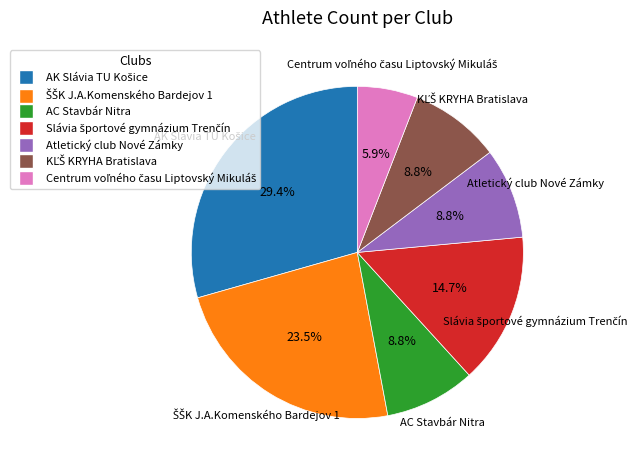

How much of the chart is everything except Atletický club Nové Zámky?

91.2%